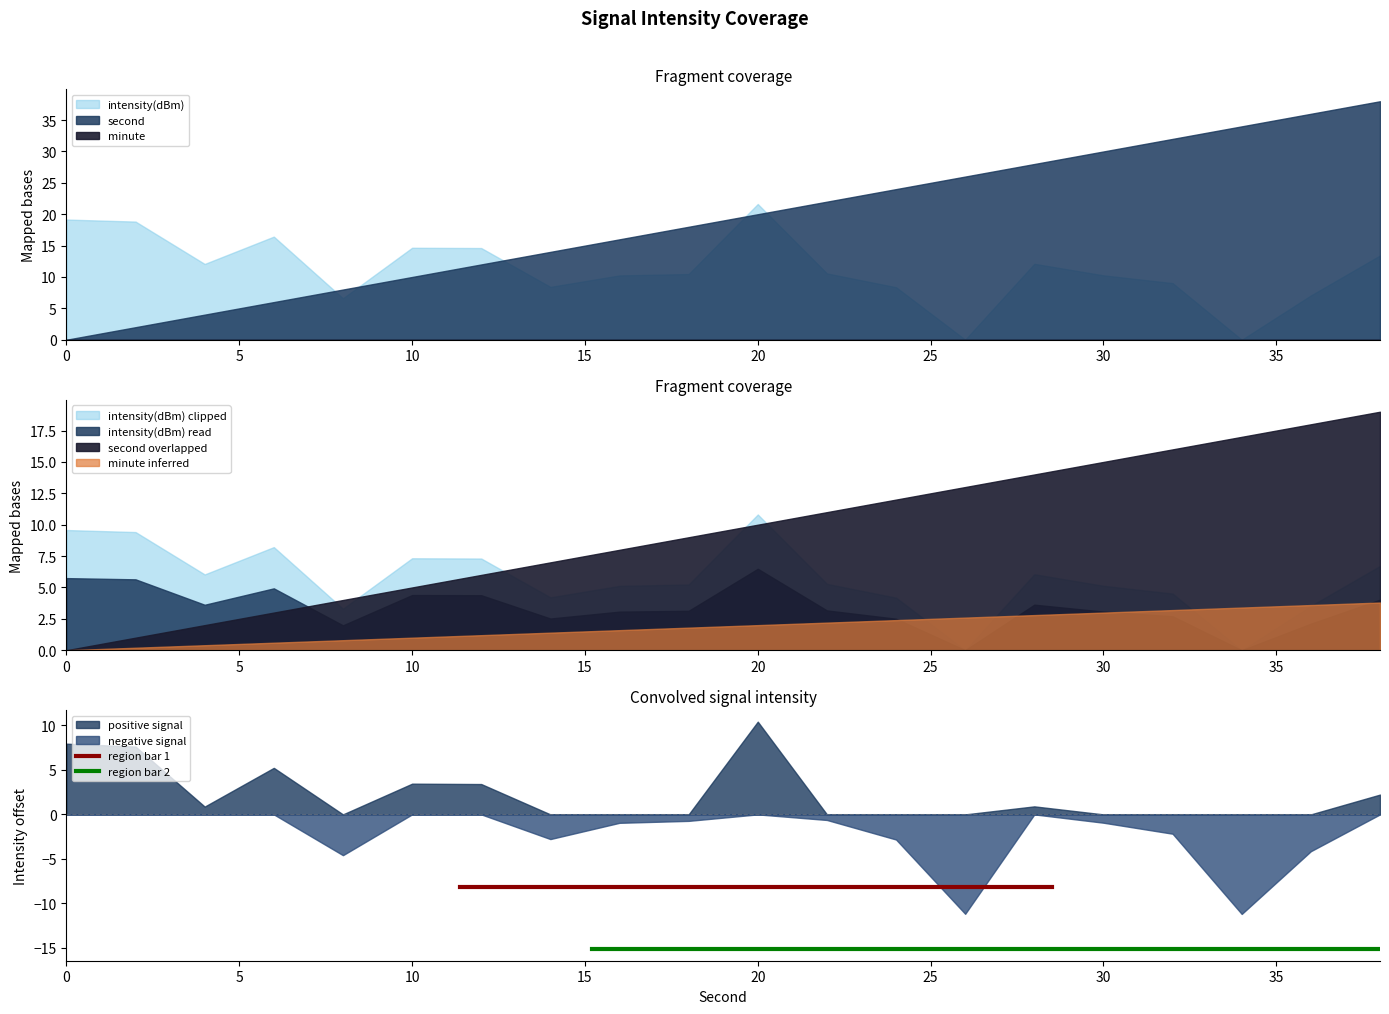

What is the value of the region bar 2 point at the 2nd from the left?

-15.2